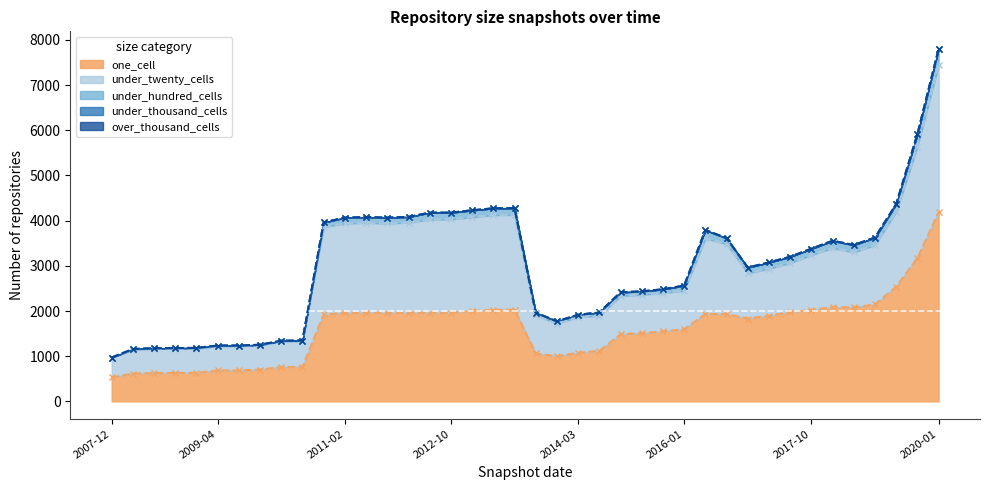

What is the label of the 20th point from the left?

2013-07-09